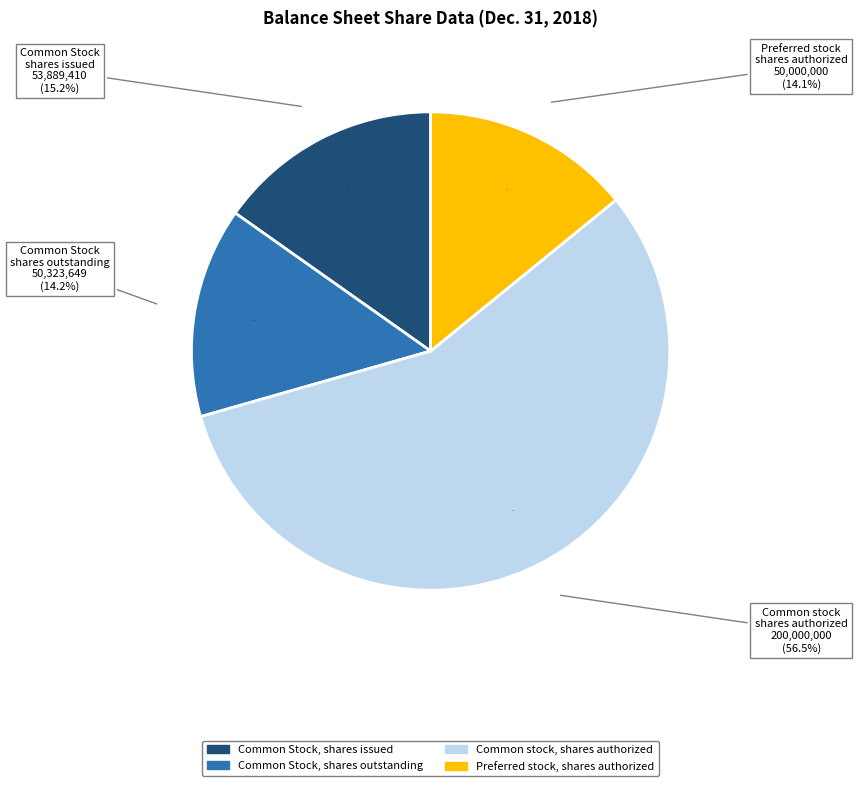

What is the change in value from Common Stock, shares outstanding to Common stock, shares authorized?

+149676351